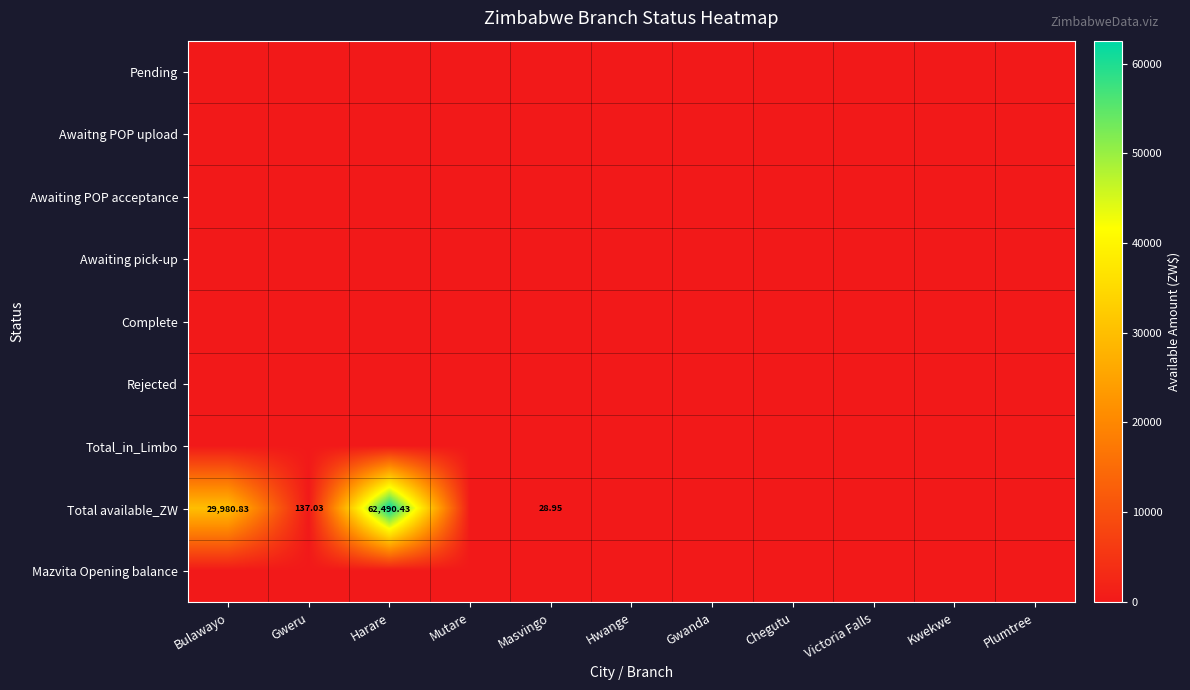

The Total available_ZW series shows 29980.8 at Bulawayo. True or false?

True